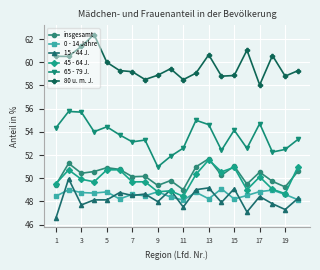

Which series has the largest total across all categories?

80 u. m. J.